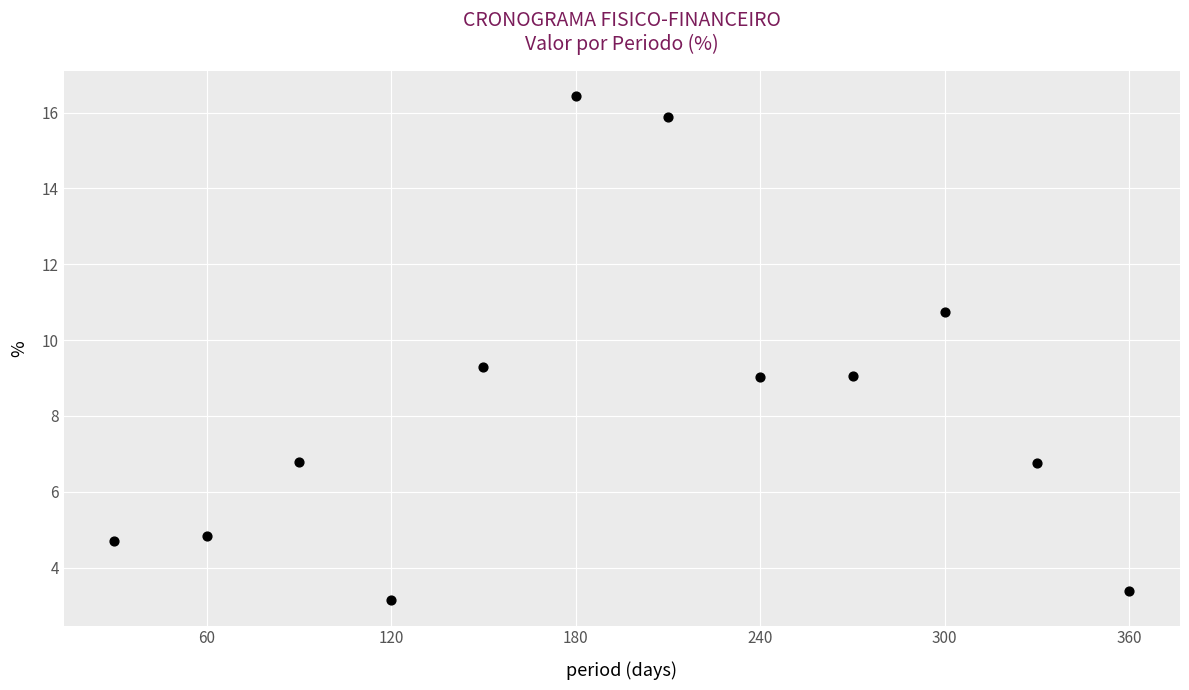

What is the average X value?

195.0